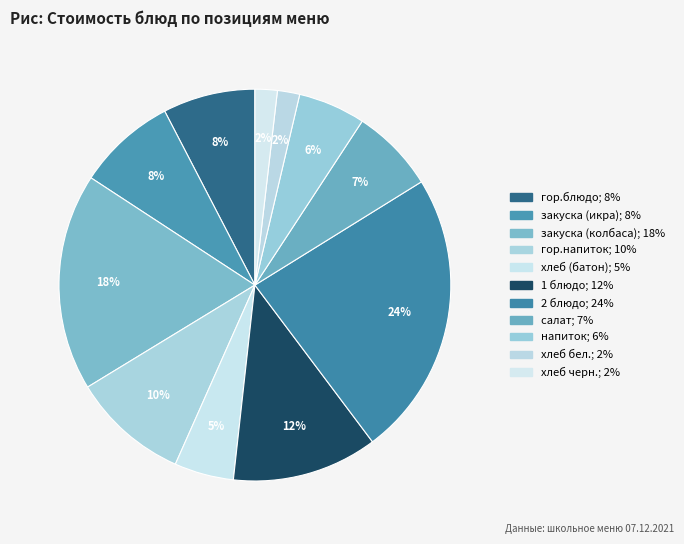

How many segments does this pie chart have?

11